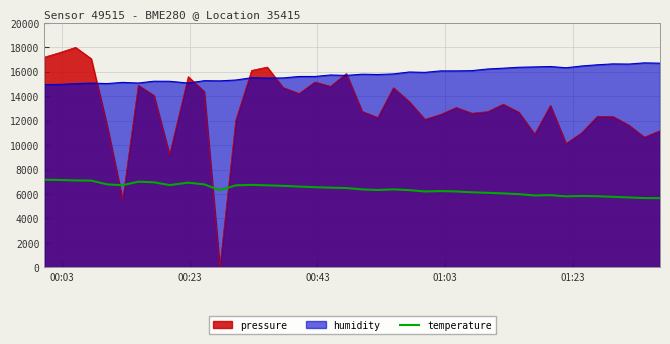

List the series in order of their peak value, lowest first.

temperature, humidity, pressure